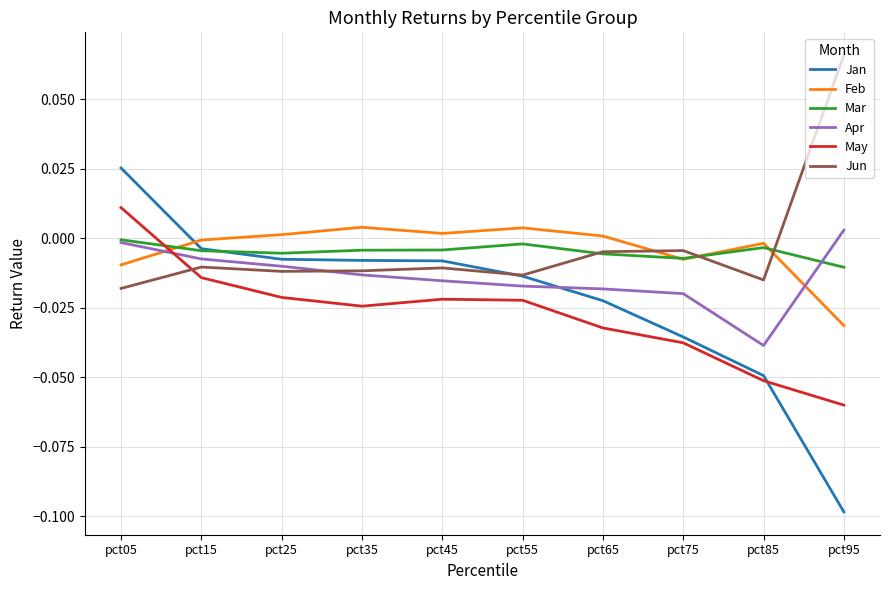

How many values in Apr are below zero?

9